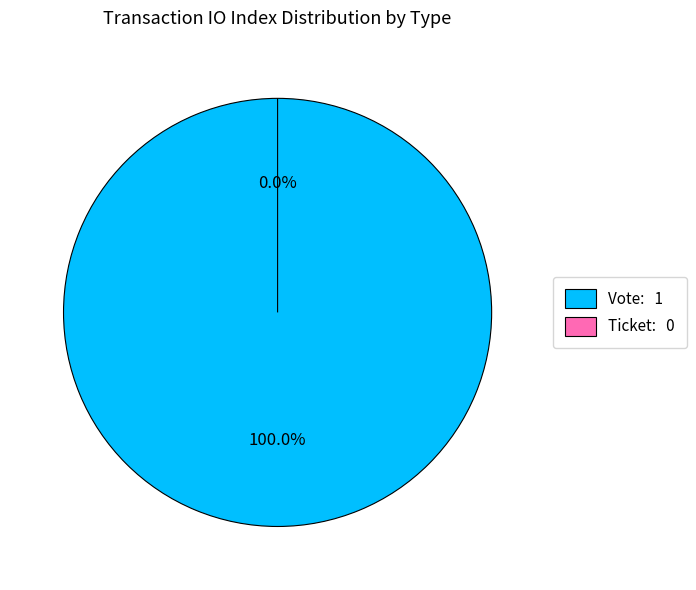

Combined, do Ticket and Vote account for over 50%?

Yes